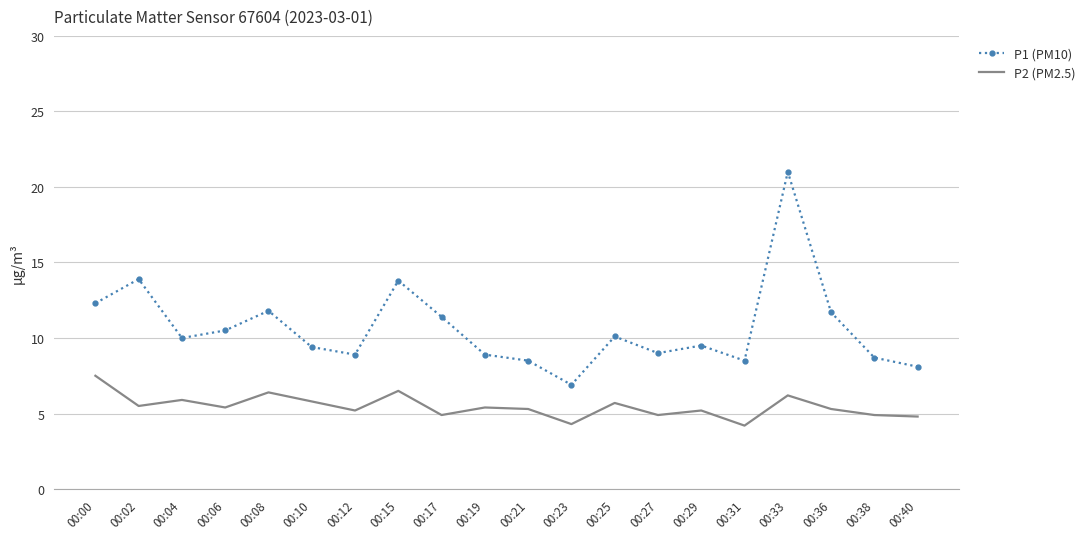

What is the difference between the highest and lowest values at 00:02?

8.4